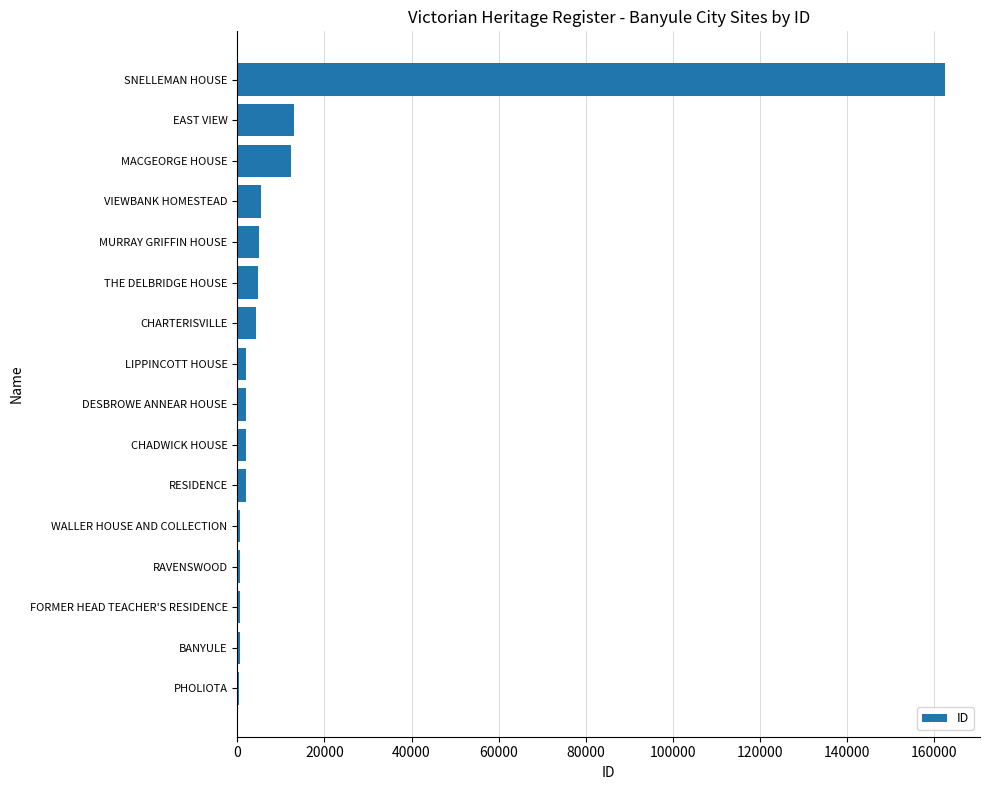

Between WALLER HOUSE AND COLLECTION and VIEWBANK HOMESTEAD, which is larger?

VIEWBANK HOMESTEAD